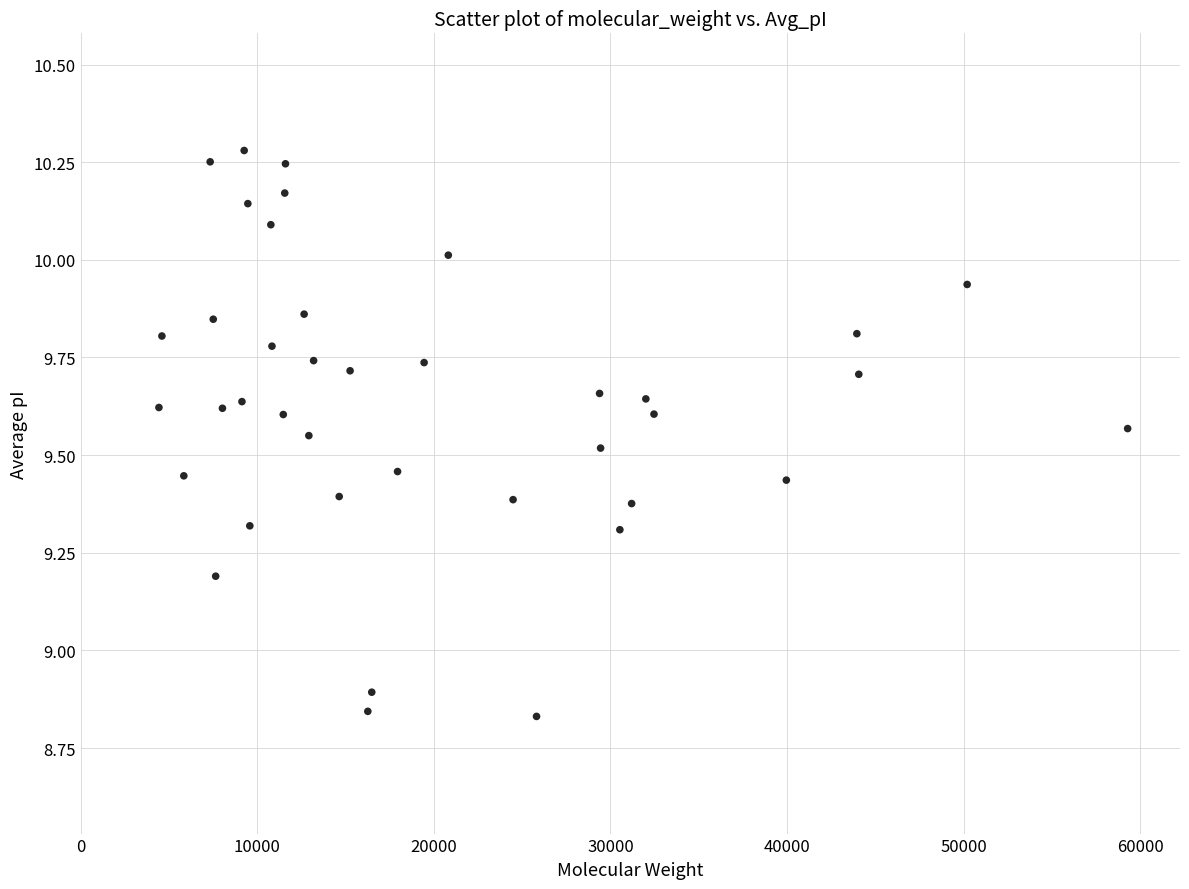

What is the range of X values (max minus min)?

54858.6